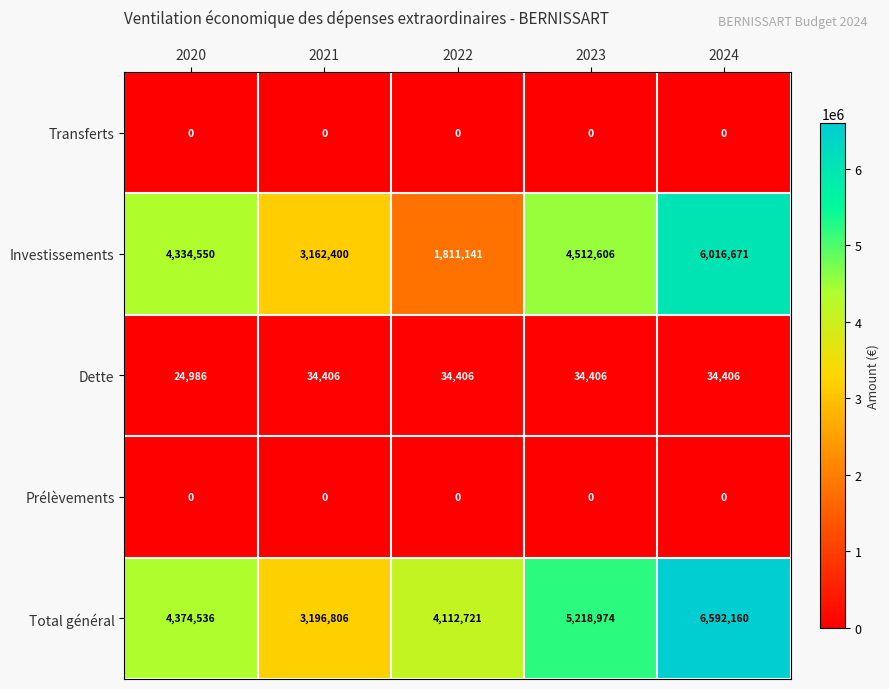

Read the Investissements value at 2024.

6016671